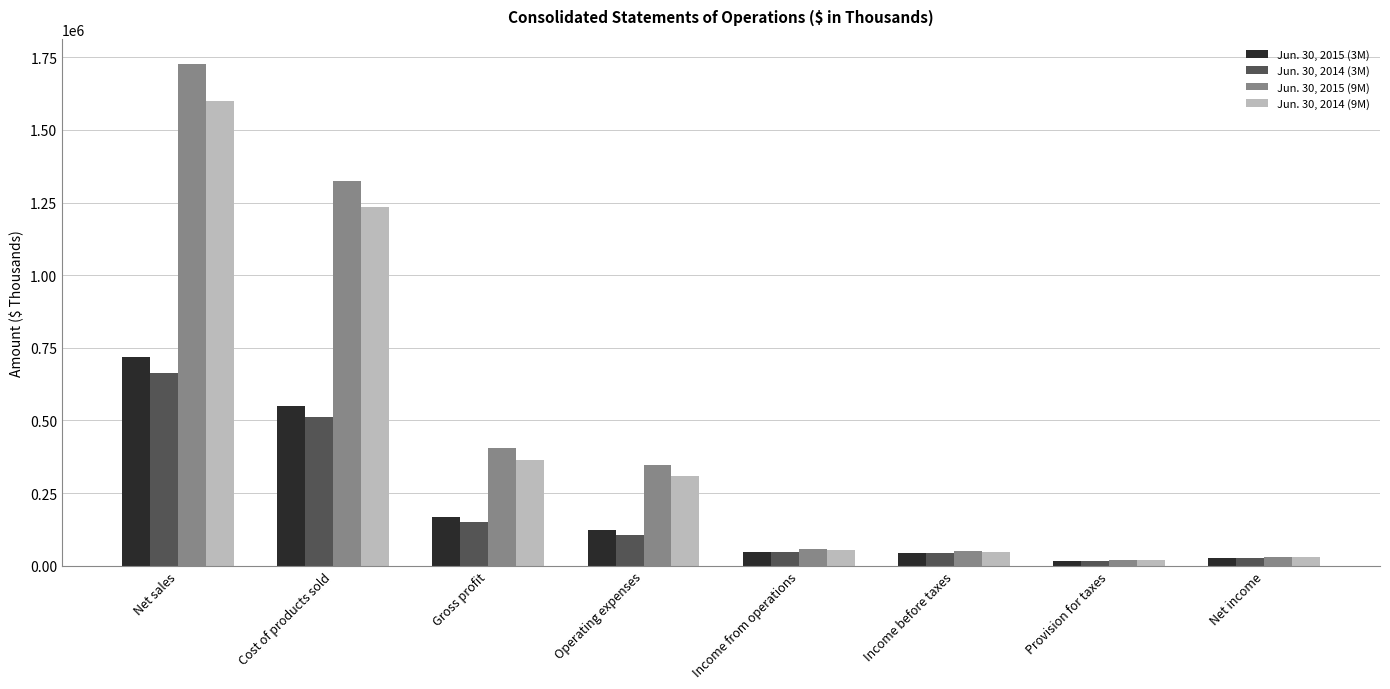

Are the bars horizontal?

No